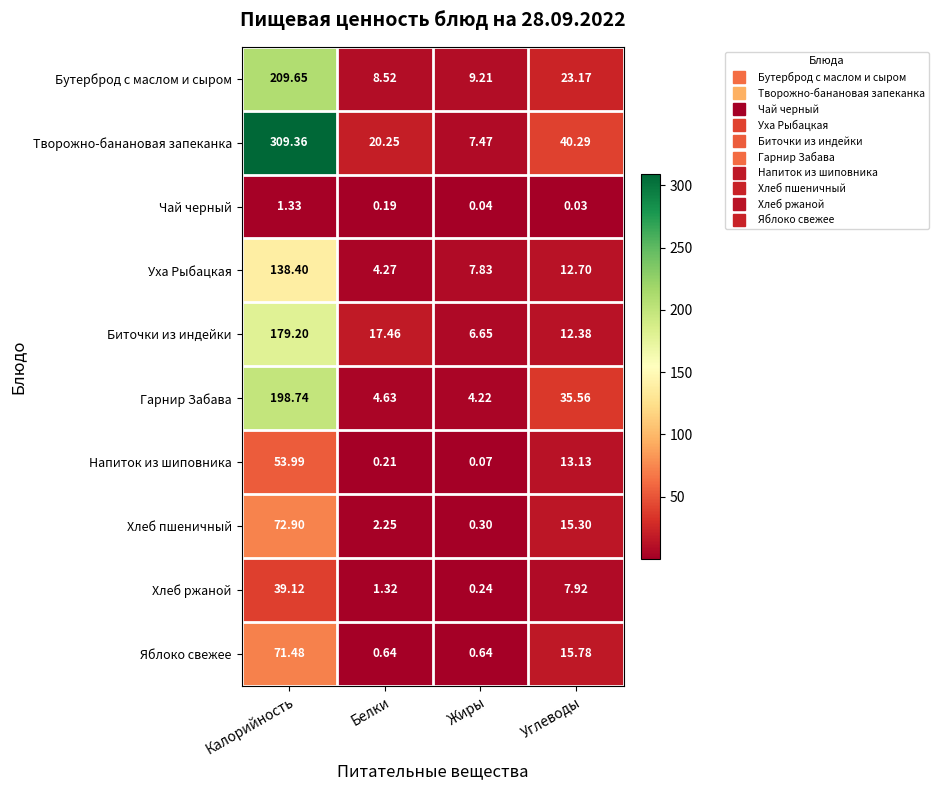

At which label does Хлеб ржаной first exceed 7?

Калорийность